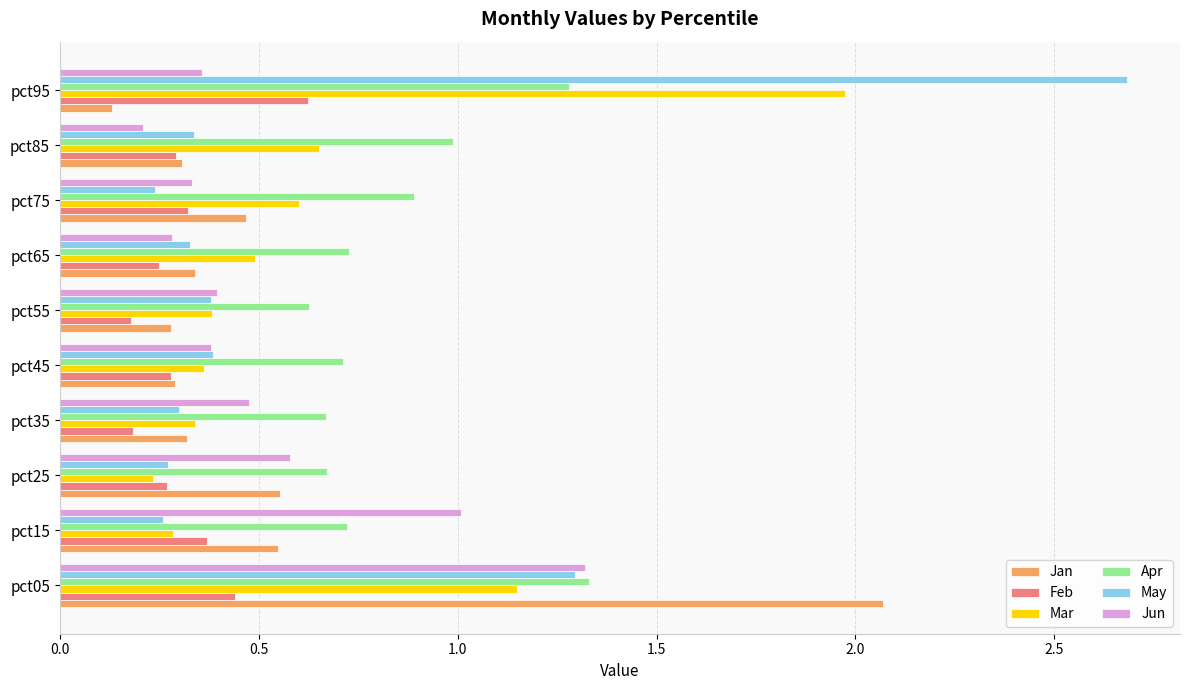

At which label does Jun reach its peak?

pct05